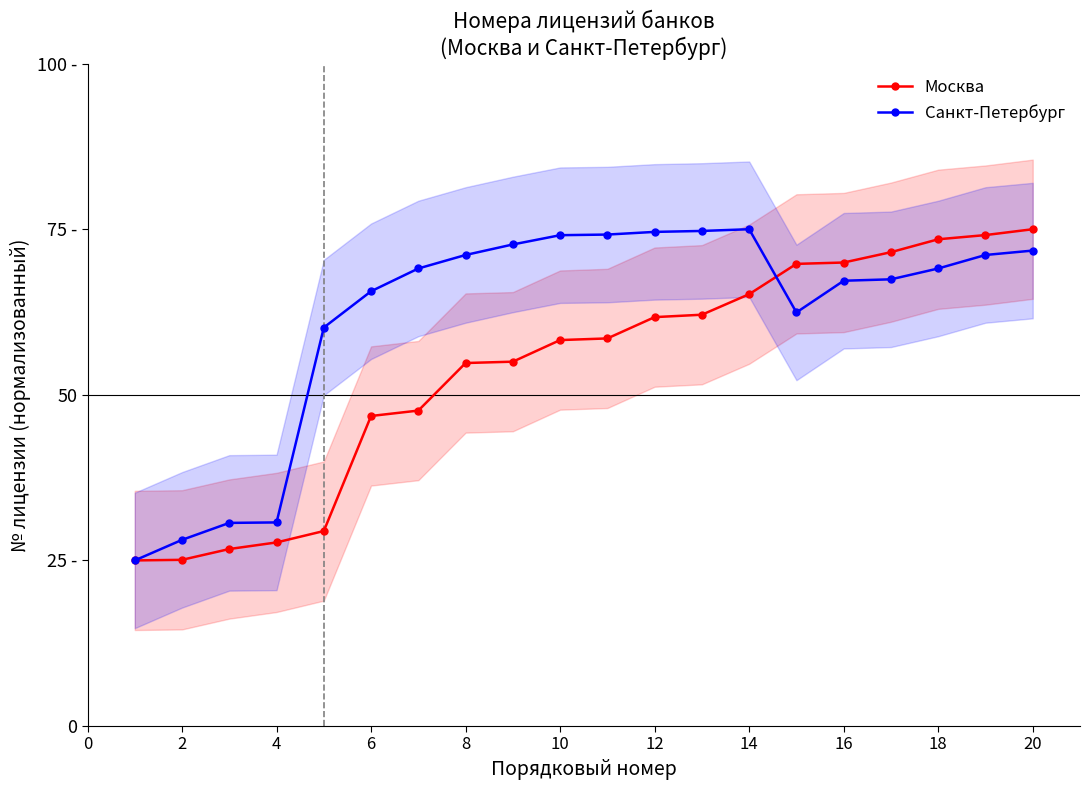

How many values in the Санкт-Петербург series are below 69?

9